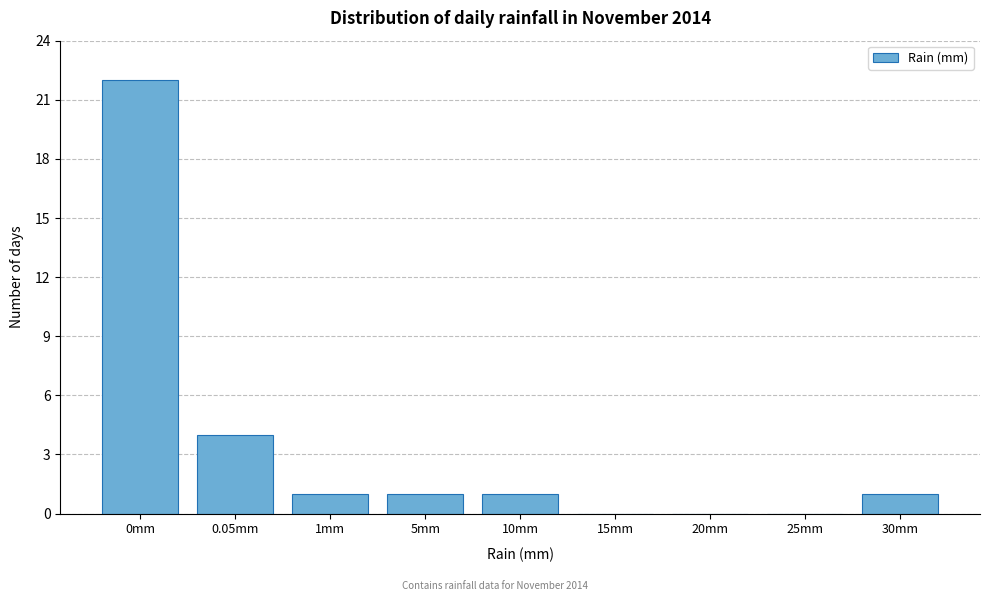

Reading left to right, extract all data points from this chart.

0mm=22	0.05mm=4	1mm=1	5mm=1	10mm=1	15mm=0	20mm=0	25mm=0	30mm=1